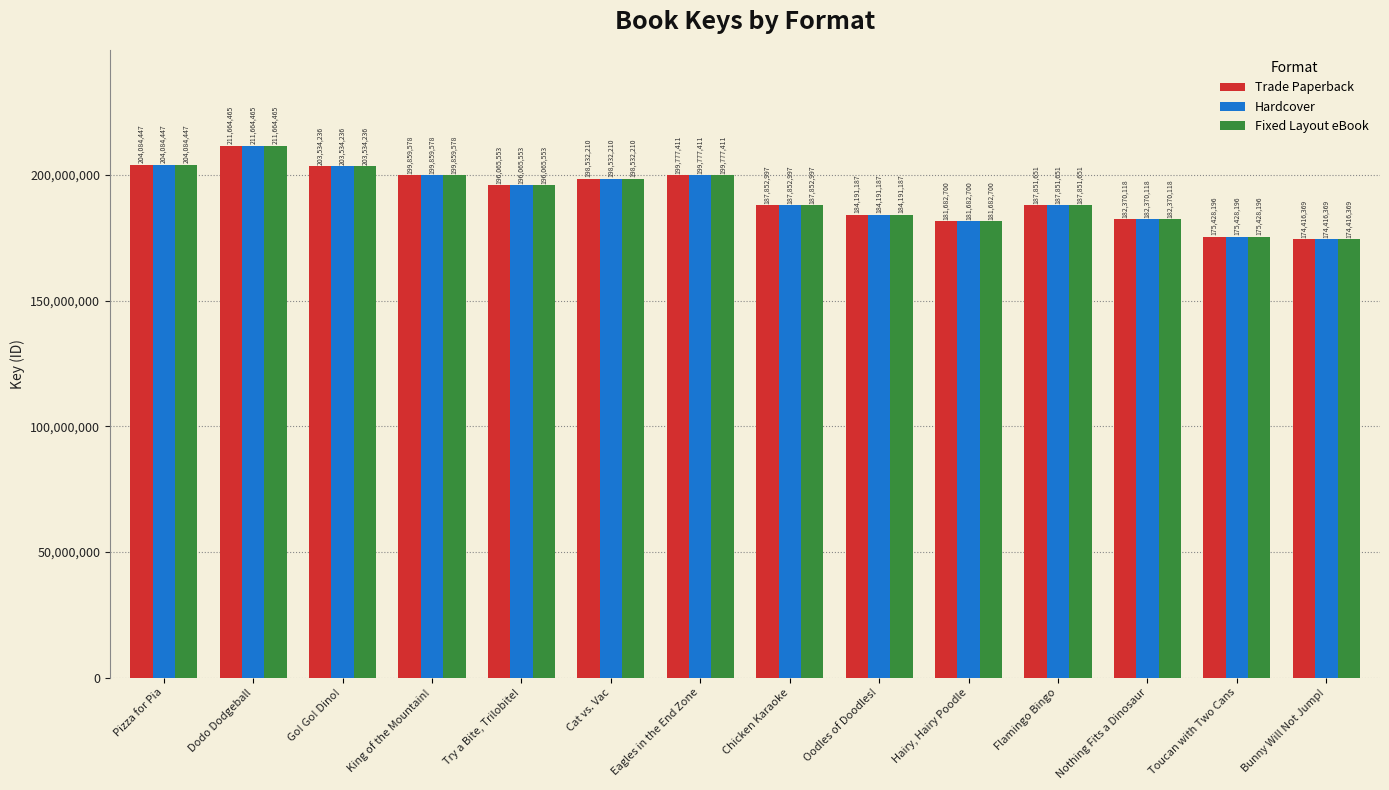

Is it true that Trade Paperback equals 110594512 at Go! Go! Dino!?

False